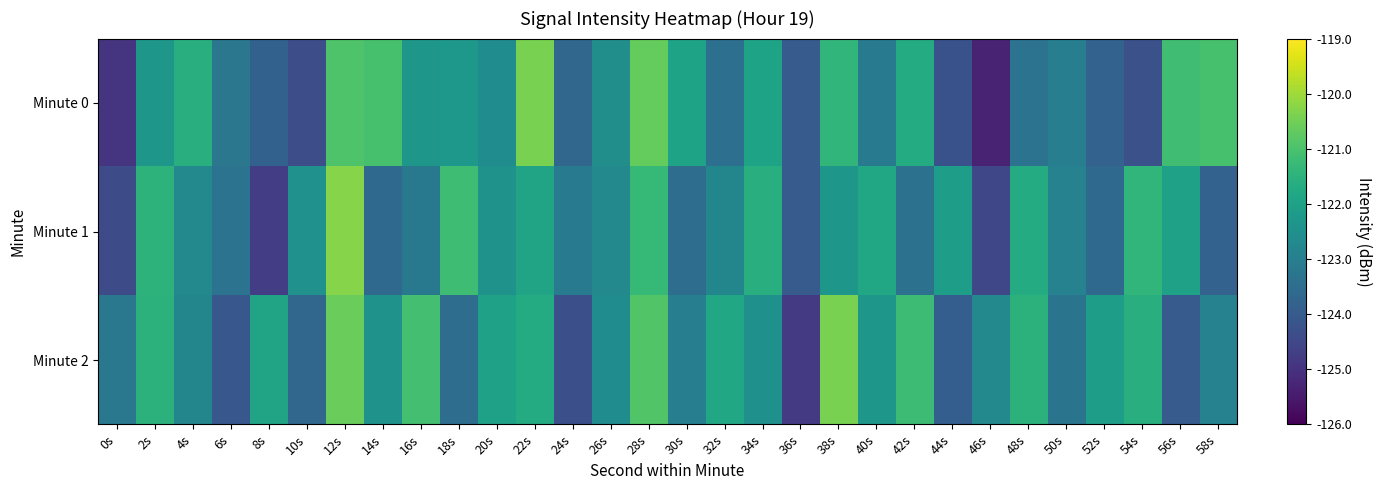

List the series in order of their peak value, lowest first.

Minute 2, Minute 0, Minute 1